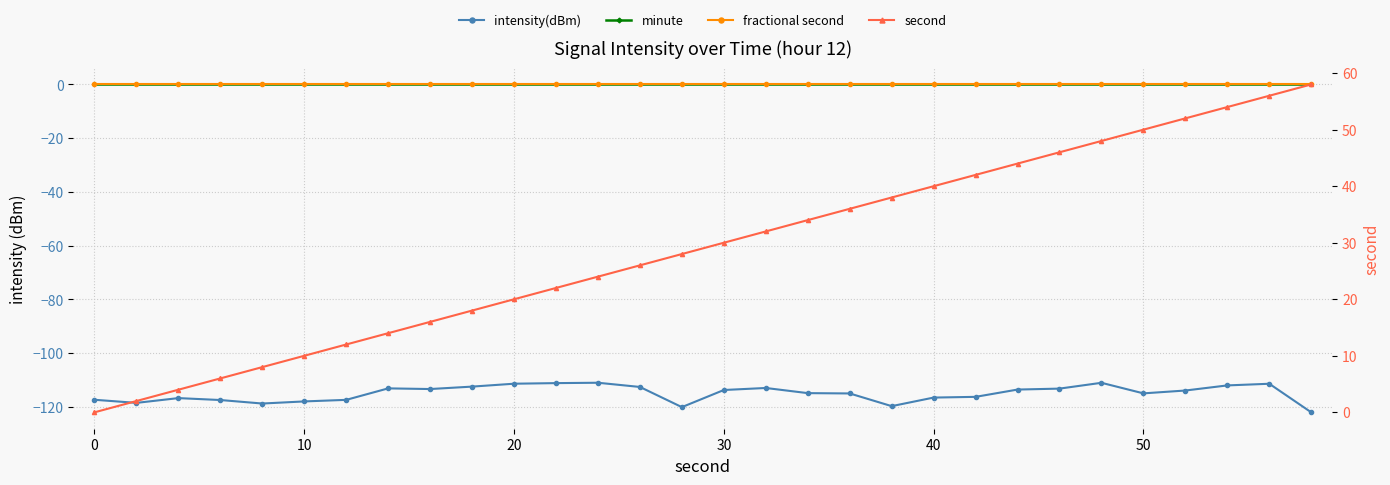

What is the average value of the intensity(dBm) series?

-115.0